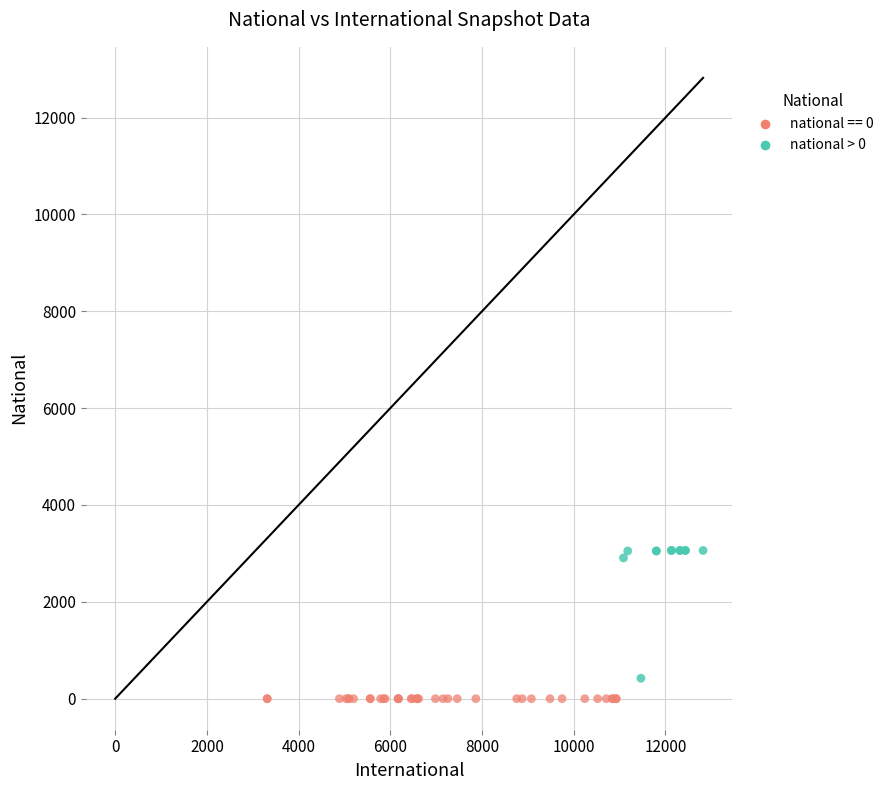

What are all the series names shown in the legend?

national == 0, national > 0